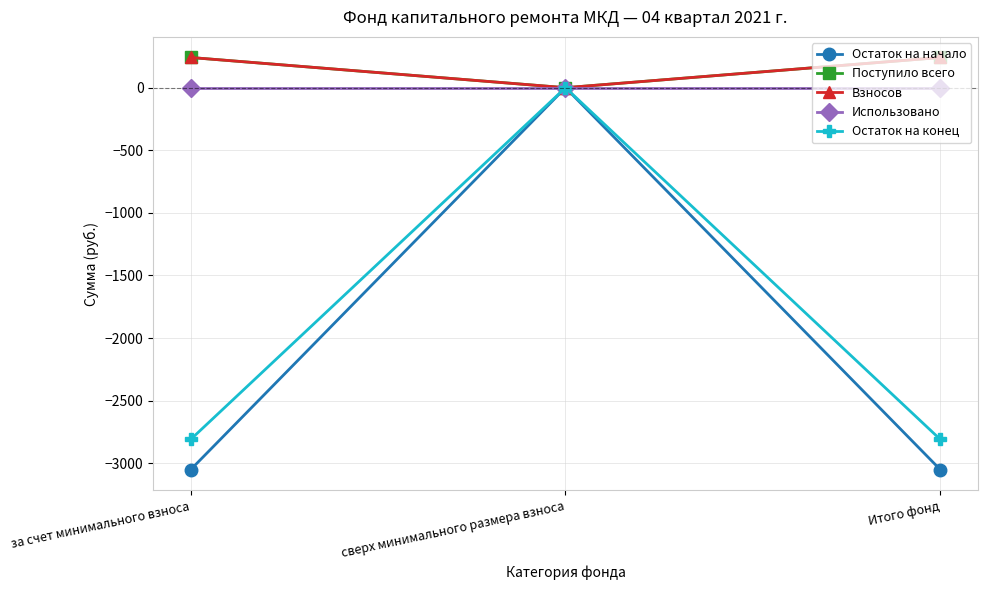

The value of Взносов at за счет минимального взноса is 241.2. True or false?

True